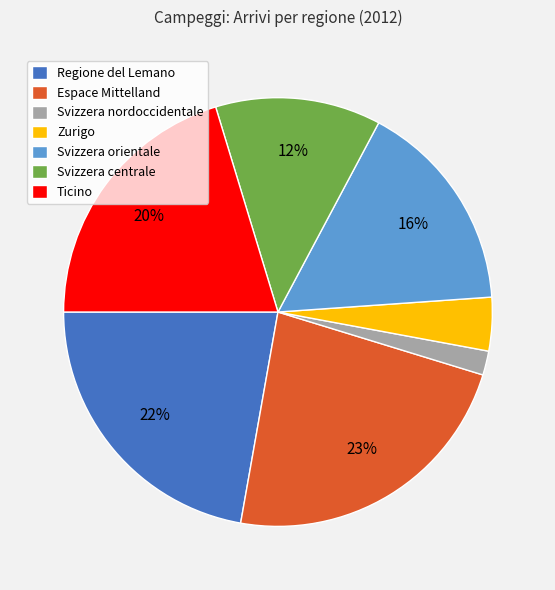

Which category has the biggest portion of the pie?

Espace Mittelland